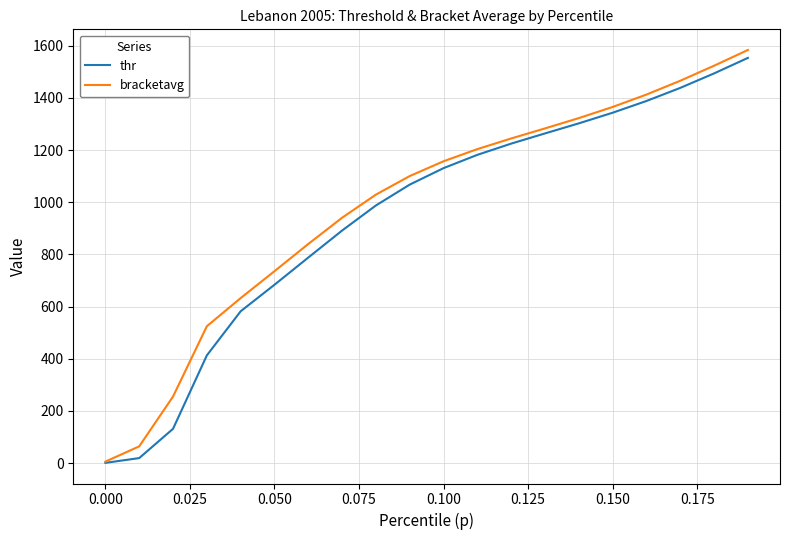

What is the maximum value shown in the chart?

1583.4